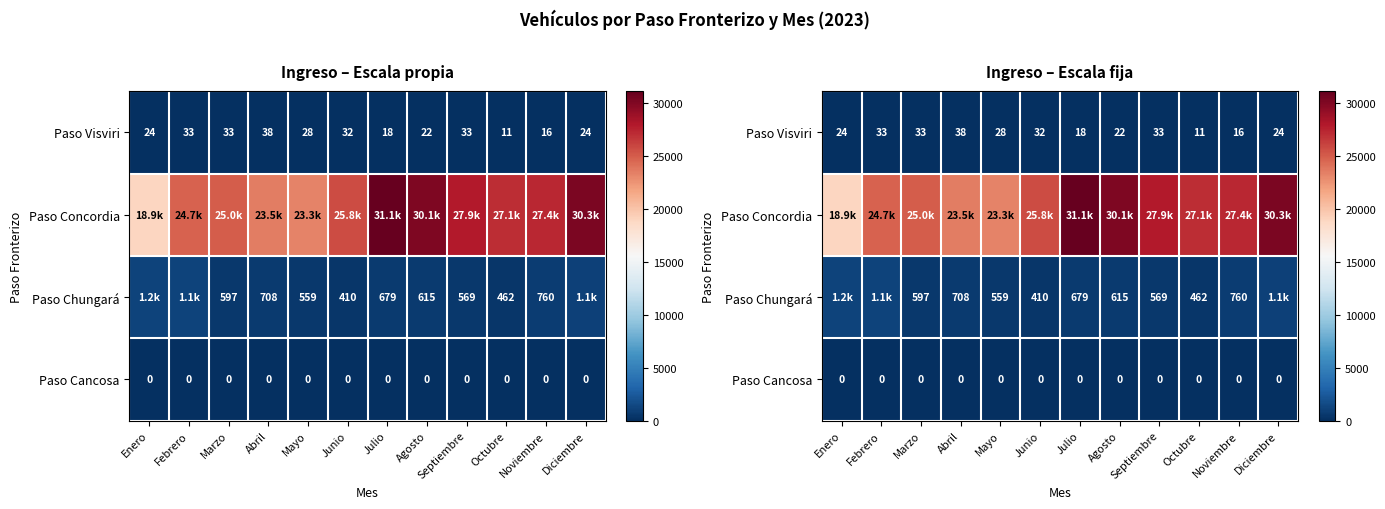

Is it true that Paso Cancosa equals 0 at Febrero?

True